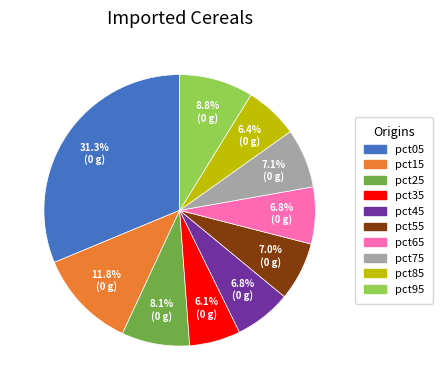

Which category has the biggest portion of the pie?

pct05